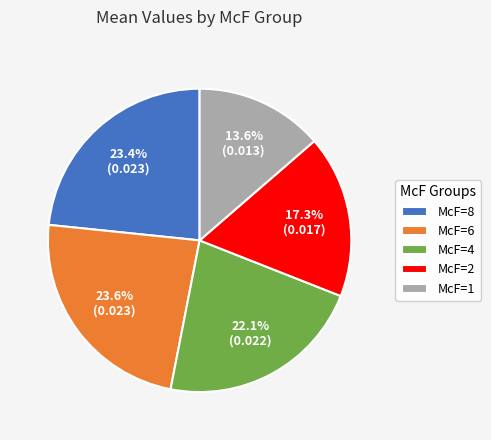

Which slice is the smallest?

McF=1